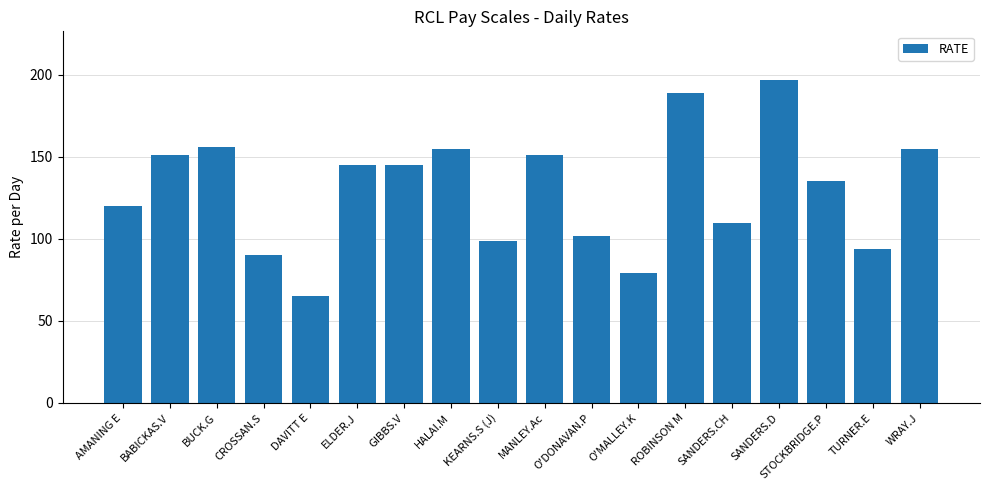

What is the greatest value displayed?

197